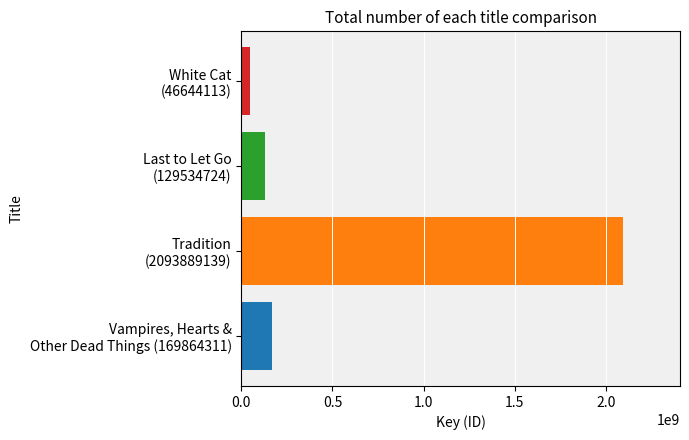

Is it true that the value at White Cat (46644113) is 14966462?

False